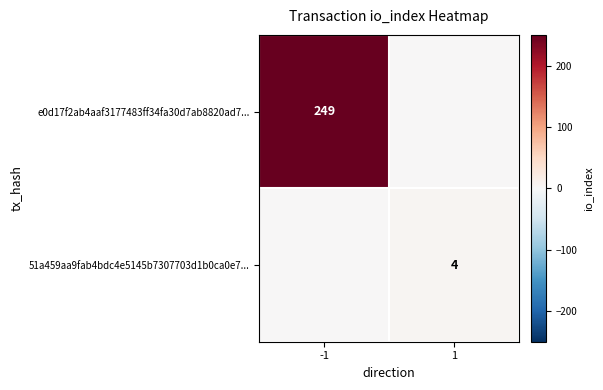

The e0d17f2ab4aaf3177483ff34fa30d7ab8820ad7... series shows 347 at -1. True or false?

False